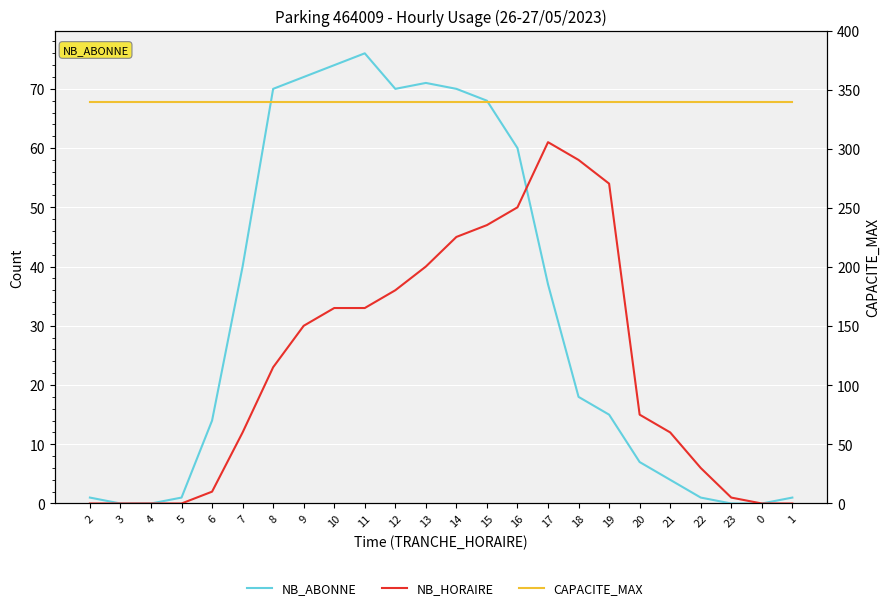

At which label is NB_HORAIRE closest to 30?

9